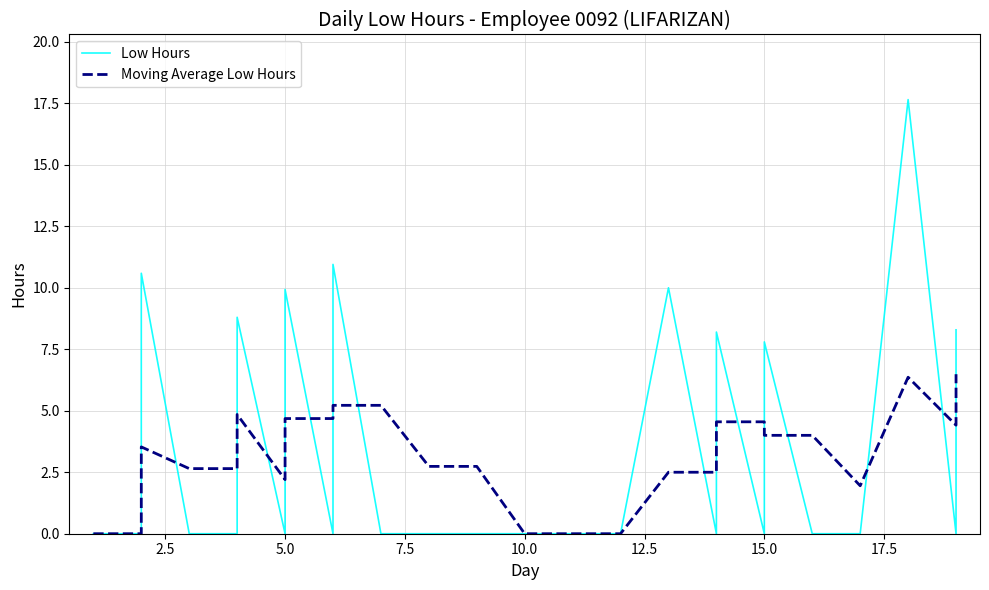

What is the total value across all series at 5.0?

2.2